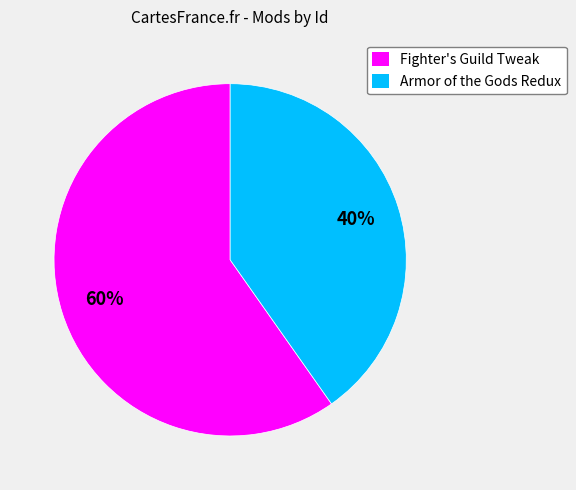

Is the sum of Fighter's Guild Tweak and Armor of the Gods Redux greater than half?

Yes